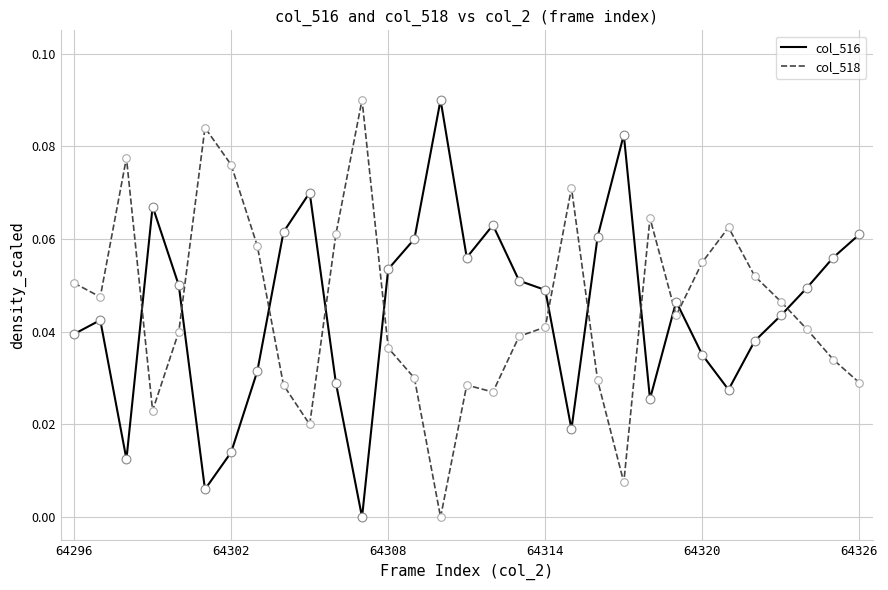

After their last crossing, which series has the higher values: col_518 or col_516?

col_516